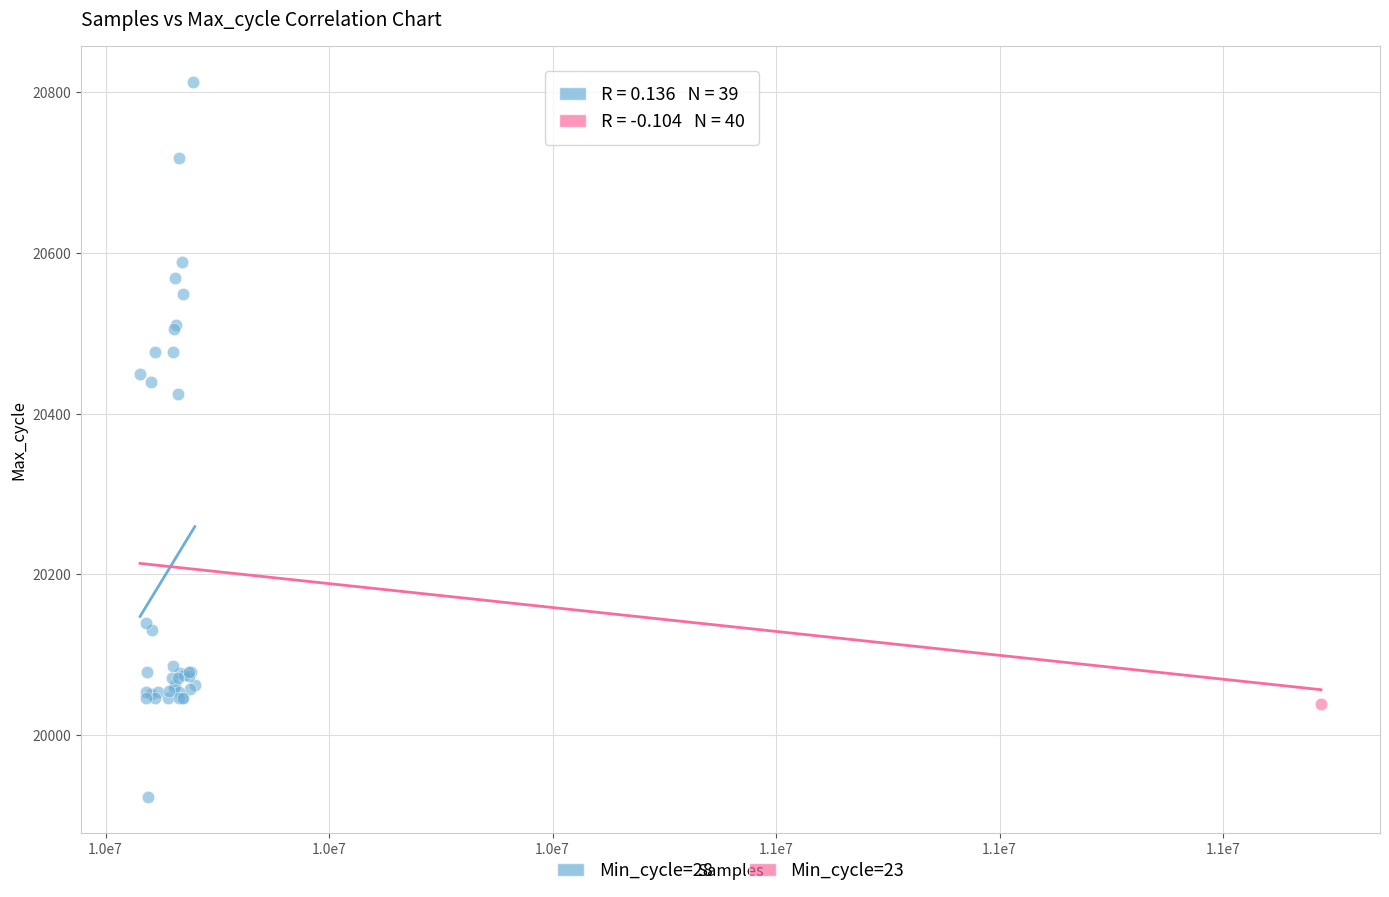

What are all the series names shown in the legend?

Min_cycle=28, Min_cycle=23